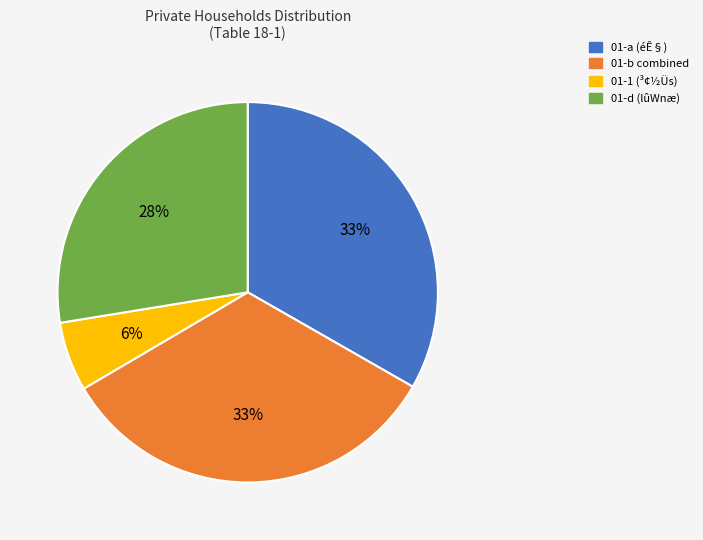

To the nearest percent, what is the average slice percentage?

25%